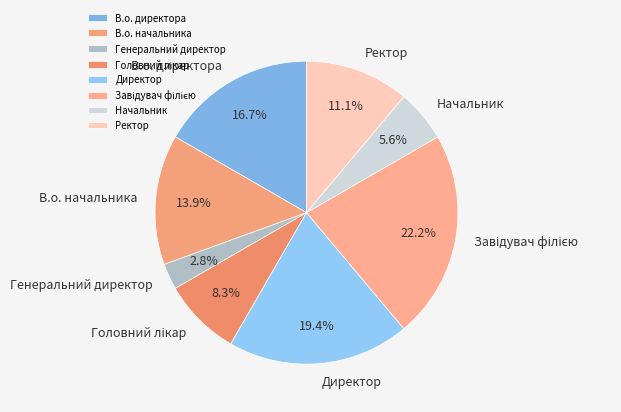

Is there a majority slice in this chart?

No